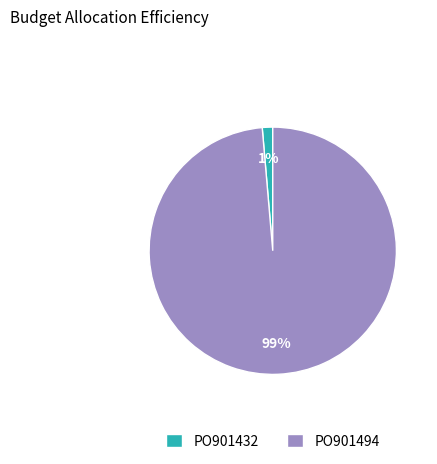

Do PO901494 and PO901432 together represent more than half of the pie?

Yes